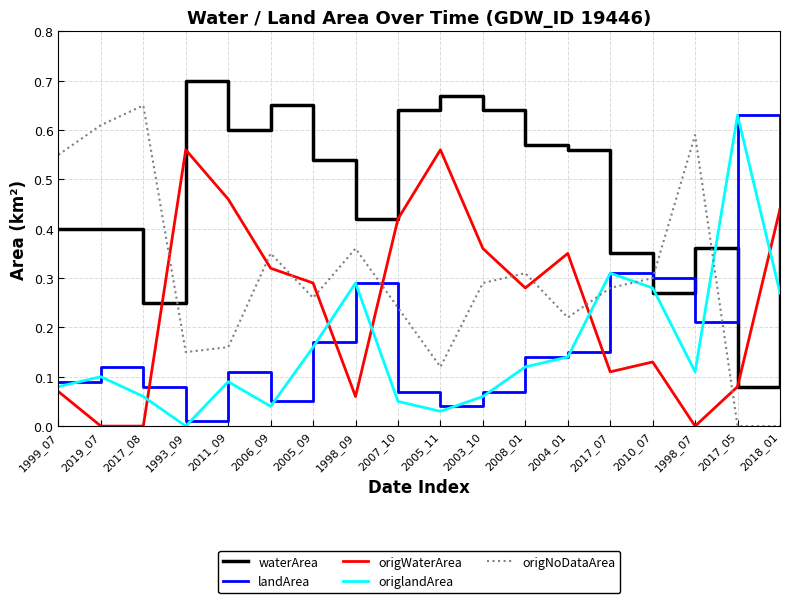

What position from the right is 2005_11?

9